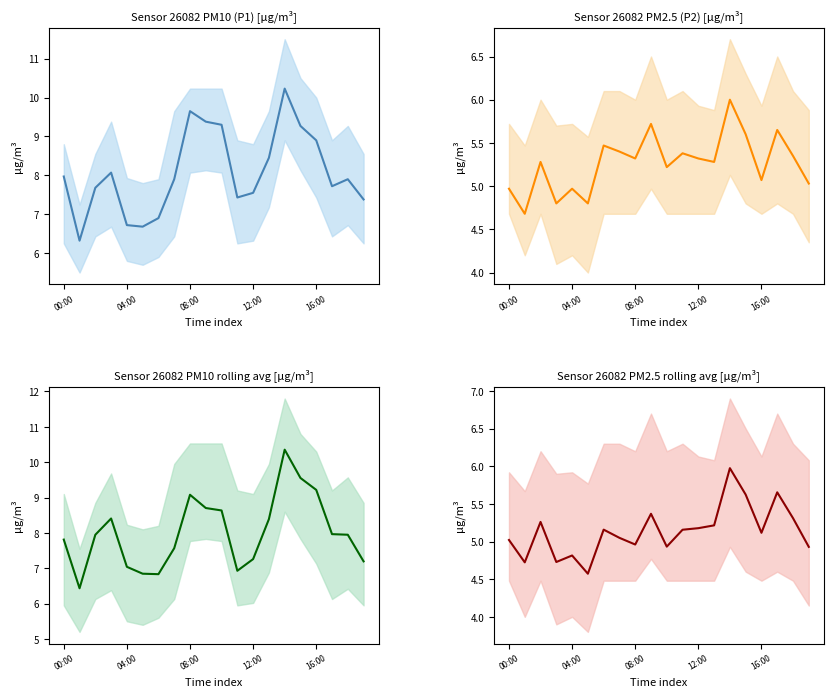

True or false: Sensor 26082 PM10 rolling avg [μg/m³] and Sensor 26082 PM2.5 rolling avg [μg/m³] intersect in this chart.

False